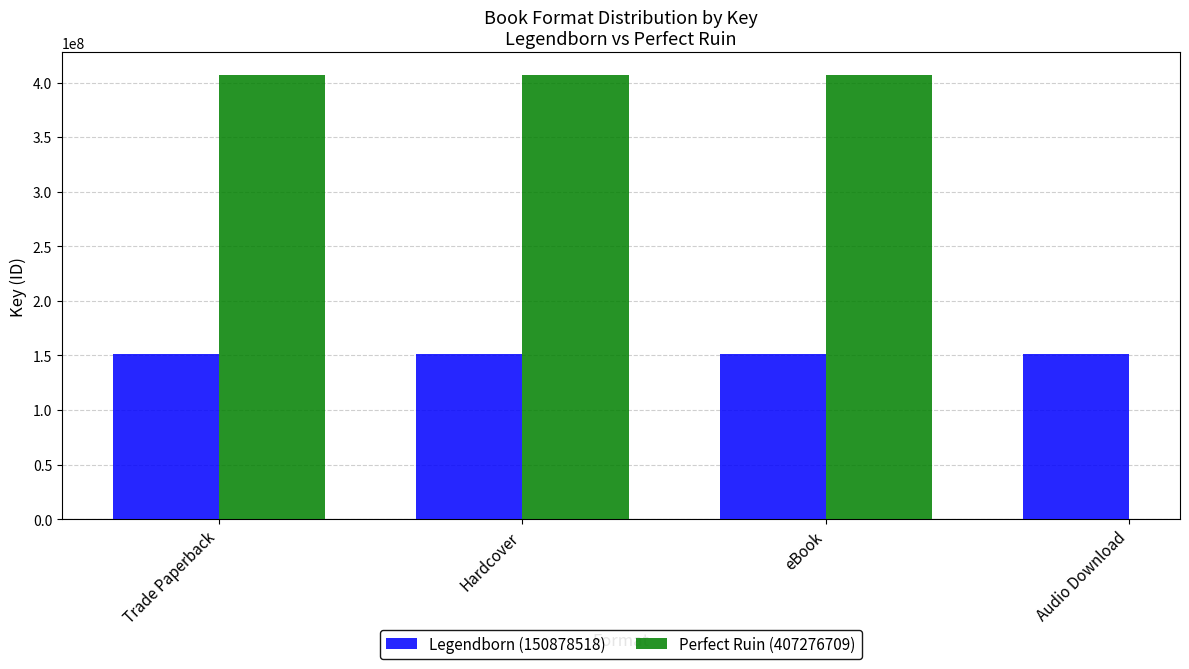

List the labels in order of Legendborn (150878518) value, largest first.

Trade Paperback, Hardcover, eBook, Audio Download